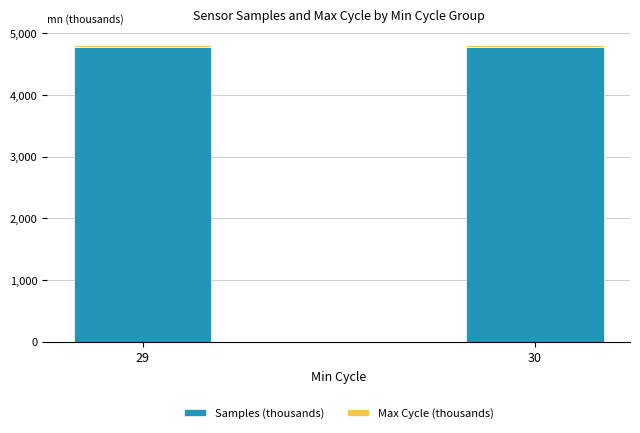

What is the average value of the Samples (thousands) series?

4785.2